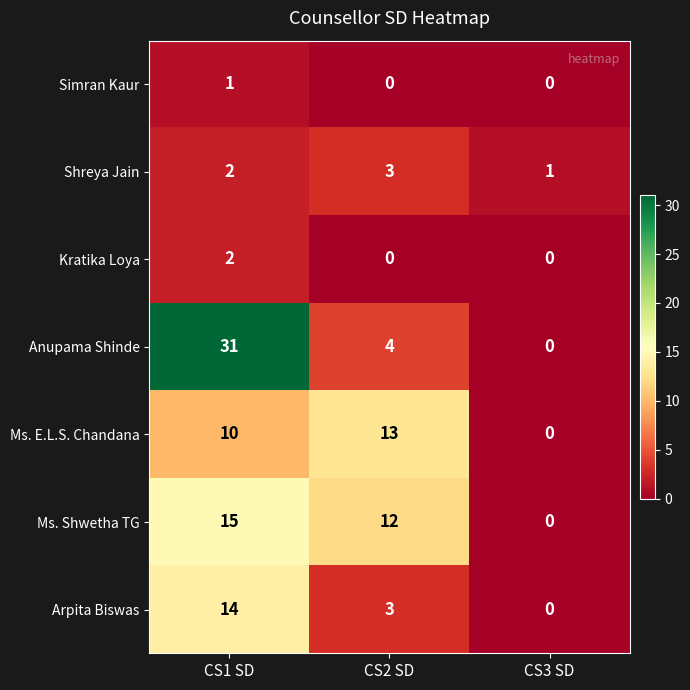

The Arpita Biswas series shows 5 at CS2 SD. True or false?

False